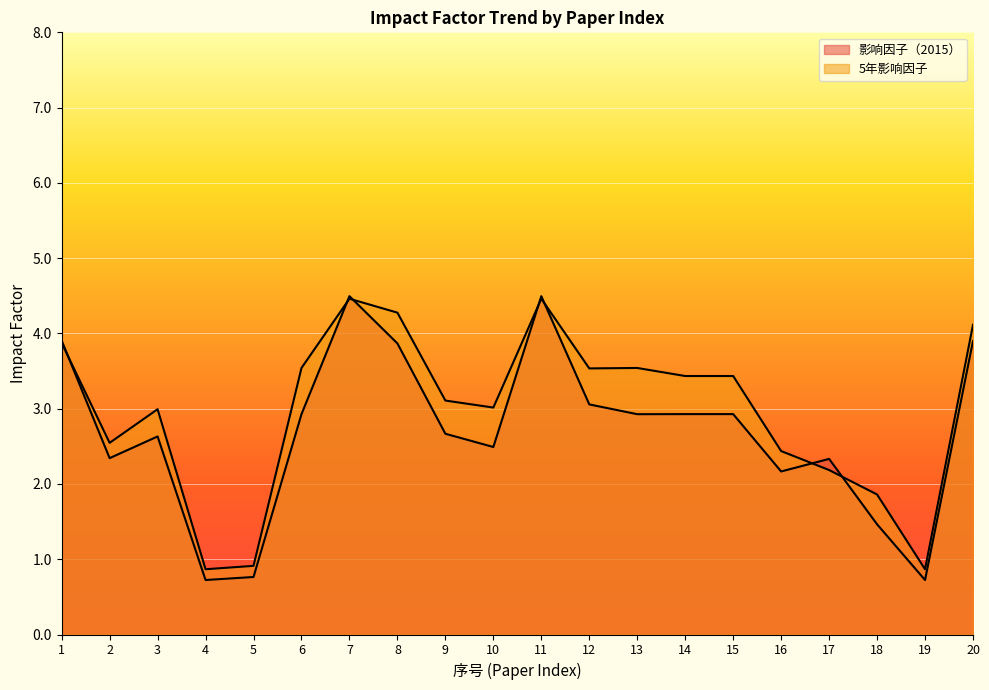

Rank the categories by 影响因子（2015） value from highest to lowest.

7, 11, 1, 20, 8, 12, 14, 15, 6, 13, 9, 3, 10, 2, 17, 16, 18, 5, 4, 19